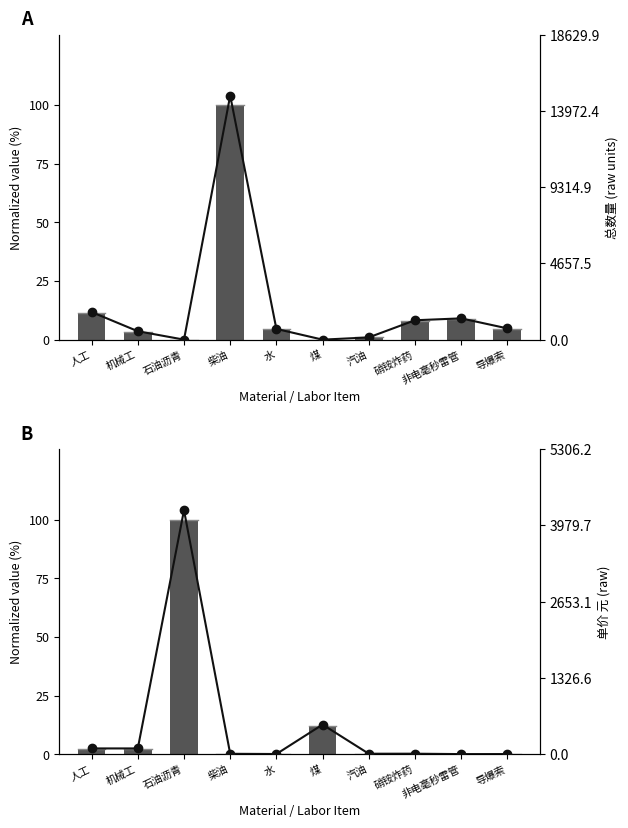

Reading right to left, extract all data points from this chart.

Normalized quantity: 导爆索=0.0	非电毫秒雷管=0.0	硝铵炸药=0.2	汽油=0.2	煤=12.1	水=0.0	柴油=0.1	石油沥青=100.0	机械工=2.3	人工=2.3
Raw value: 导爆索=3.0	非电毫秒雷管=2.4	硝铵炸药=9.3	汽油=8.9	煤=515.9	水=3.9	柴油=7.7	石油沥青=4245.0	机械工=101.0	人工=101.0